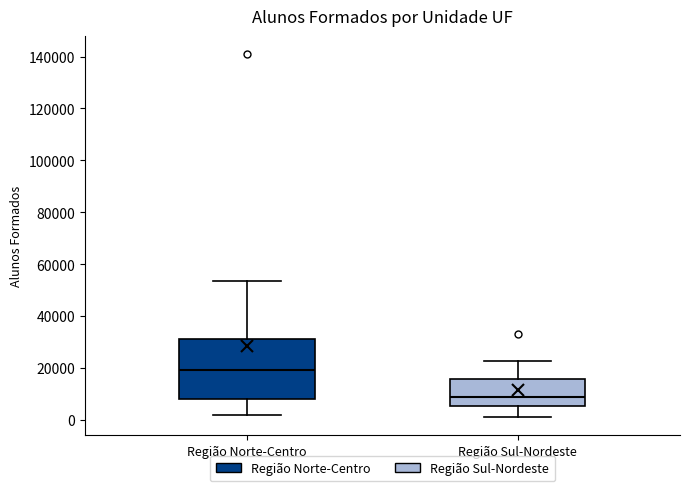

Reading left to right, transcribe this box plot: for each box, give where its median line is, the range the box spans, and where its two whiskers end, as read against the y-axis. The values are not printed on the chart, so give them approximately, as read against the axis.

Região Norte-Centro: median 20000, box 8000 to 32000, whiskers 2000 to 54000
Região Sul-Nordeste: median 8000, box 6000 to 16000, whiskers 2000 to 22000